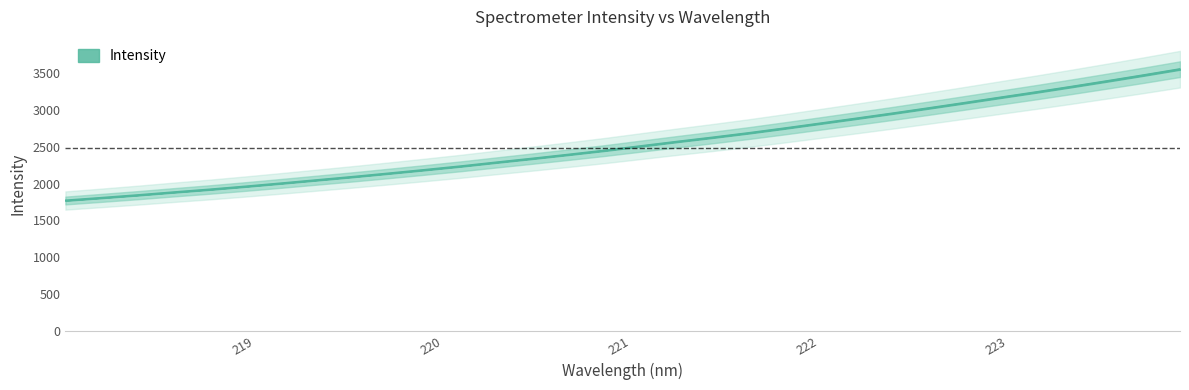

What is the greatest value displayed?

3555.9